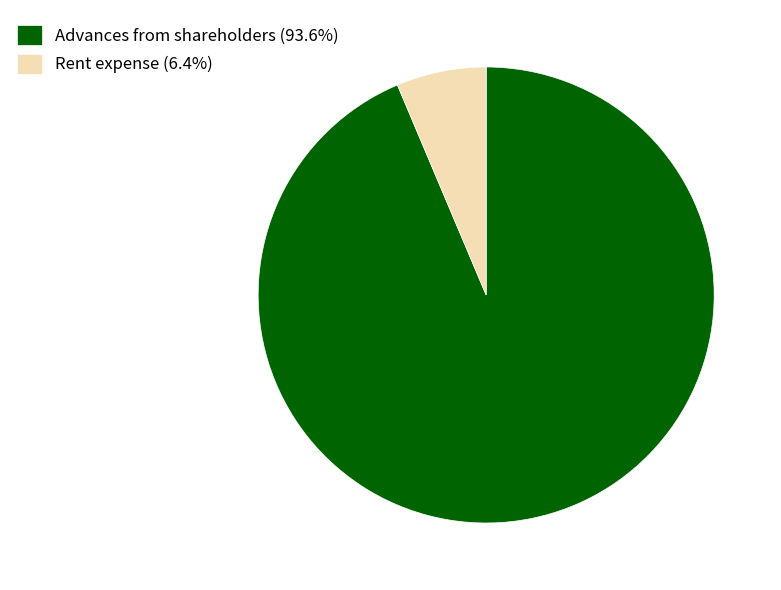

What is the ratio of the value at Advances from shareholders (93.6%) to the value at Rent expense (6.4%)?

14.7